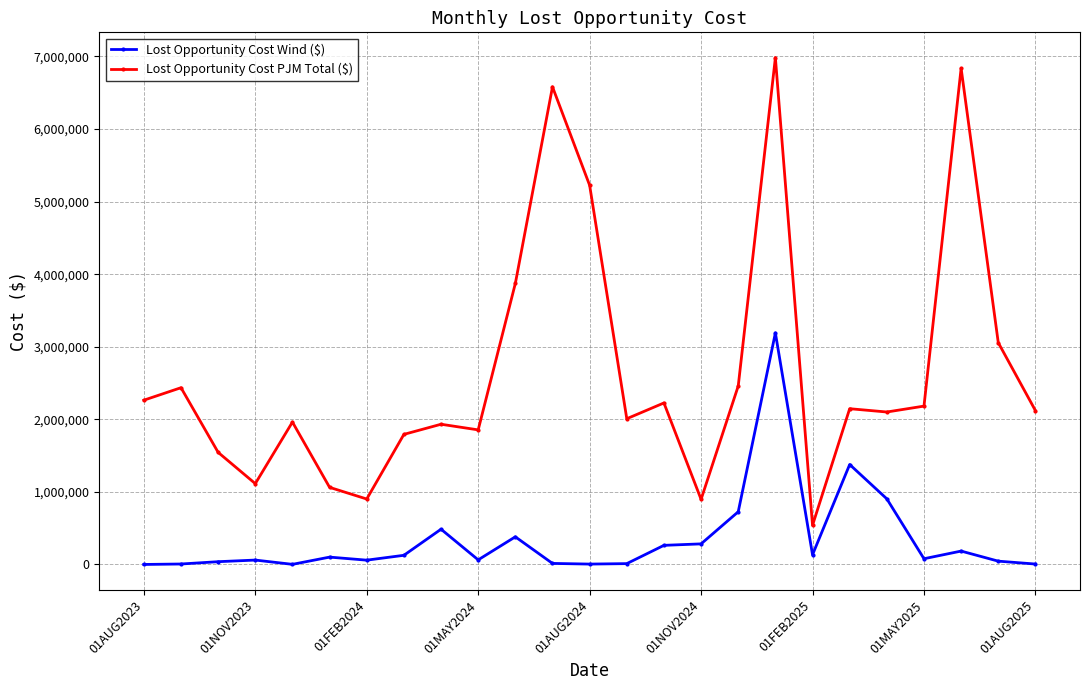

What are all the series names shown in the legend?

Lost Opportunity Cost Wind ($), Lost Opportunity Cost PJM Total ($)